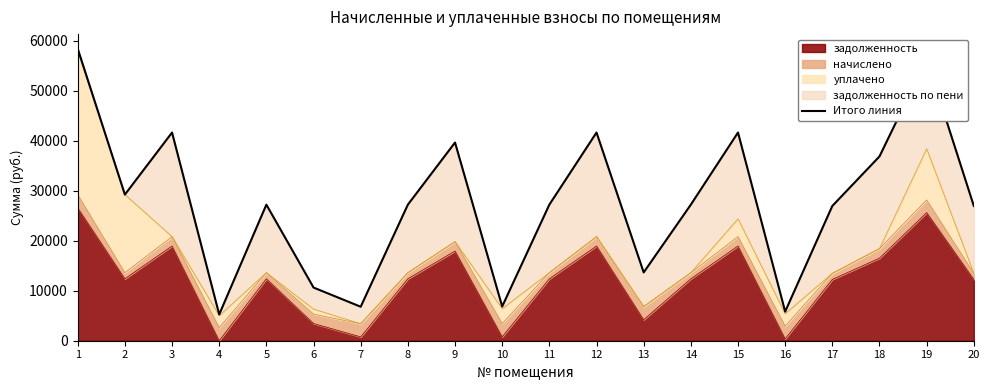

Approximately how many times larger is the value at 8 compared to 4?

5.2